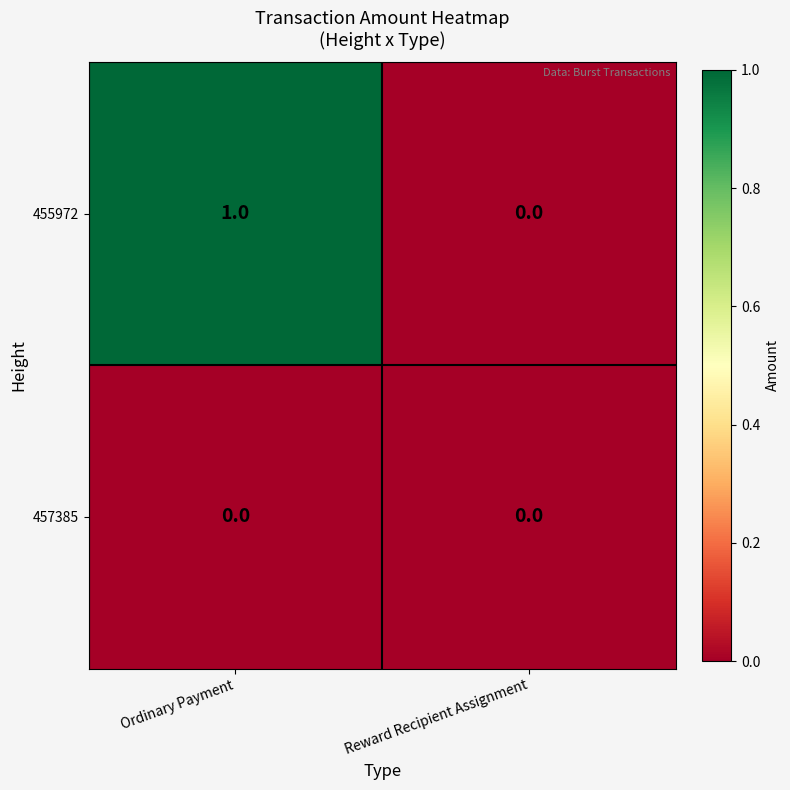

Is it true that 455972 equals 1 at Reward Recipient Assignment?

False